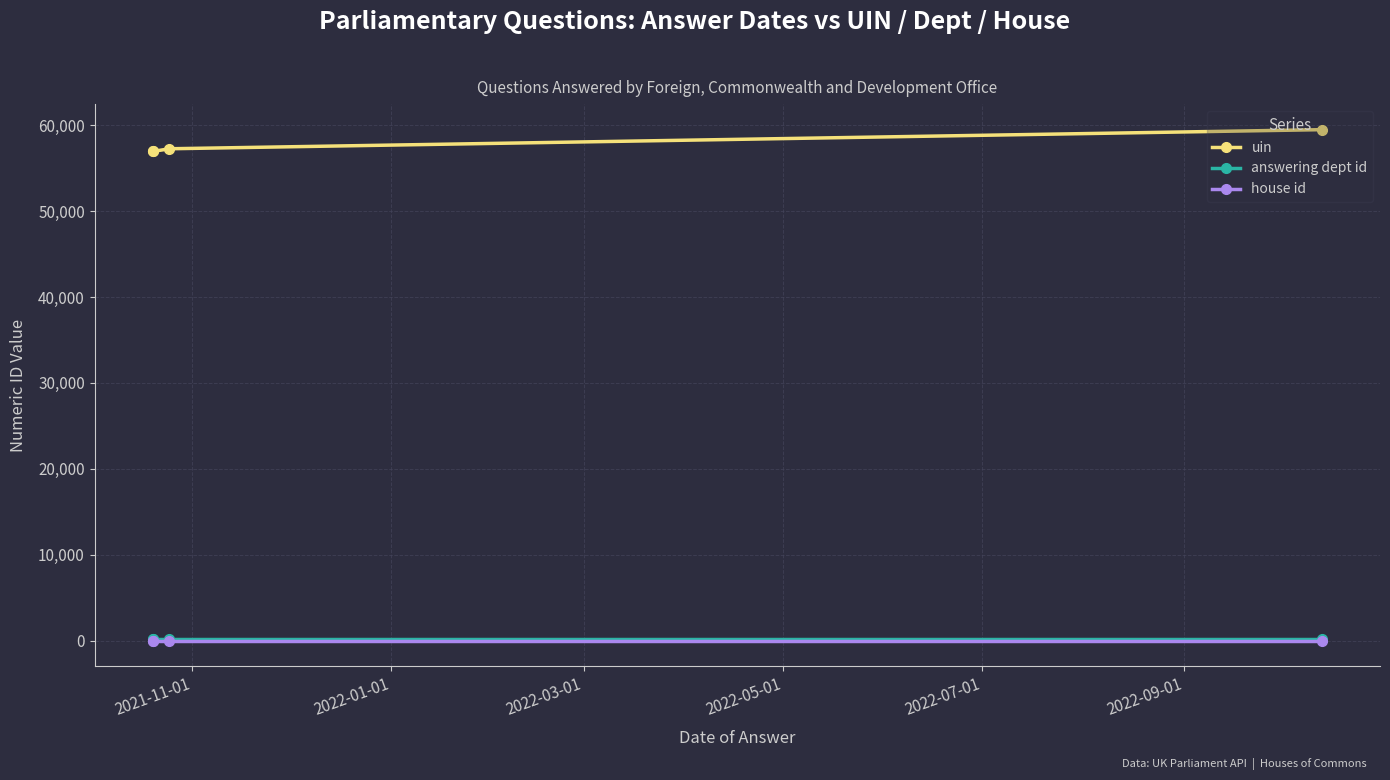

True or false: uin and house id cross at least once.

False